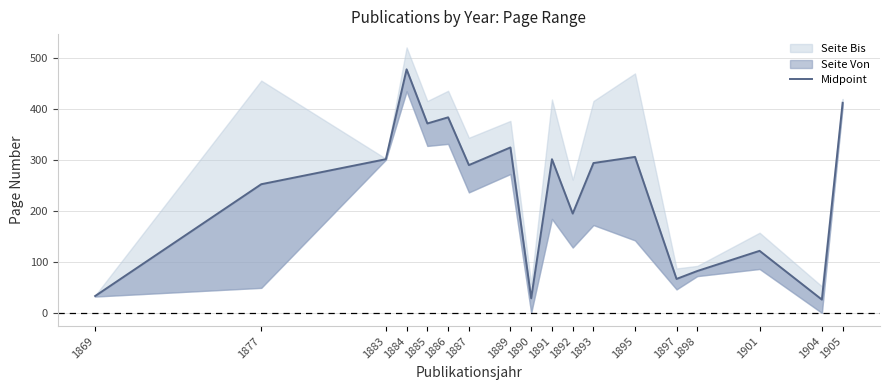

Which label corresponds to the largest value in the chart?

1884